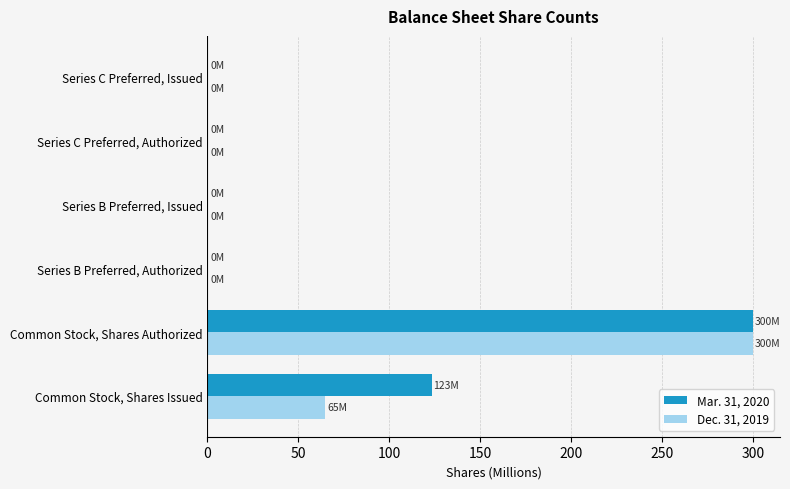

Which label corresponds to the largest value in the chart?

Common Stock, Shares Authorized